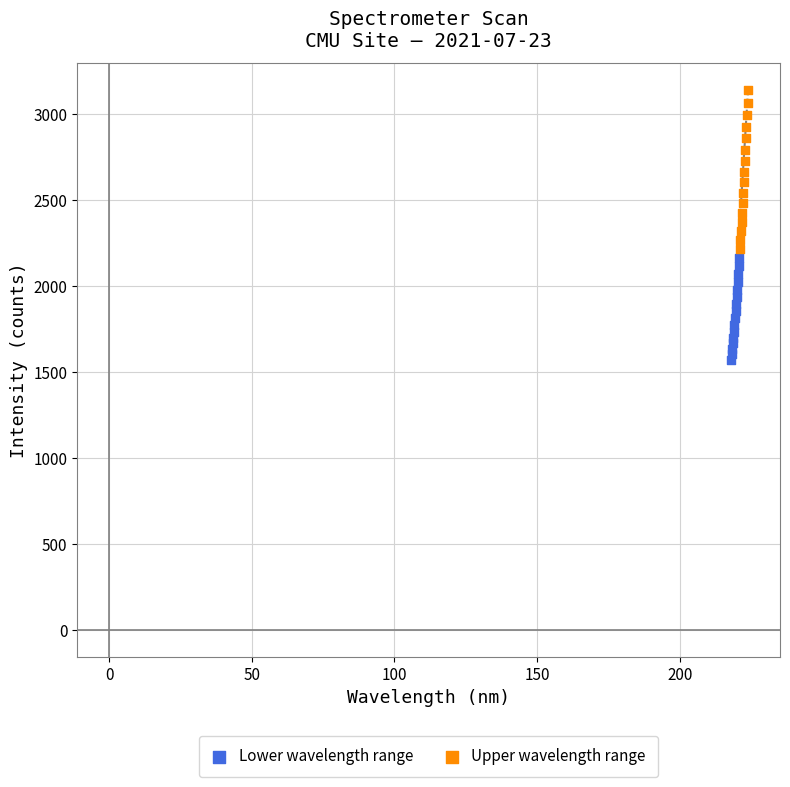

Which series contains the lowest Y value?

Lower wavelength range